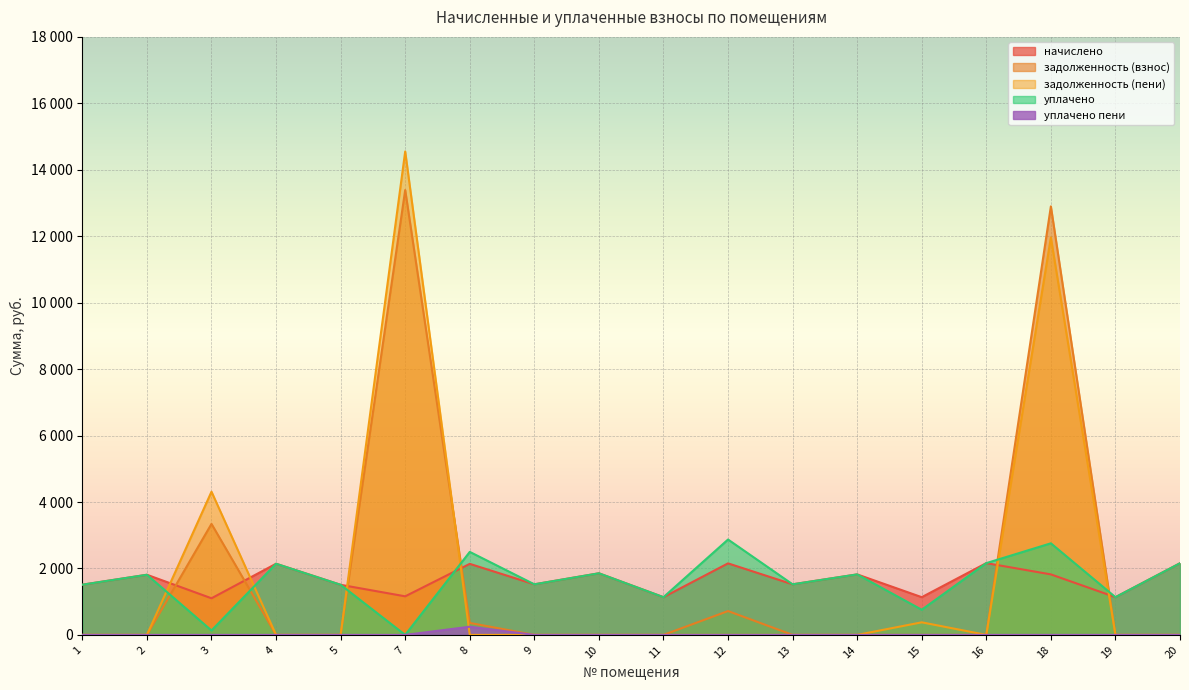

Is it true that уплачено equals 1511.7 at 1?

True